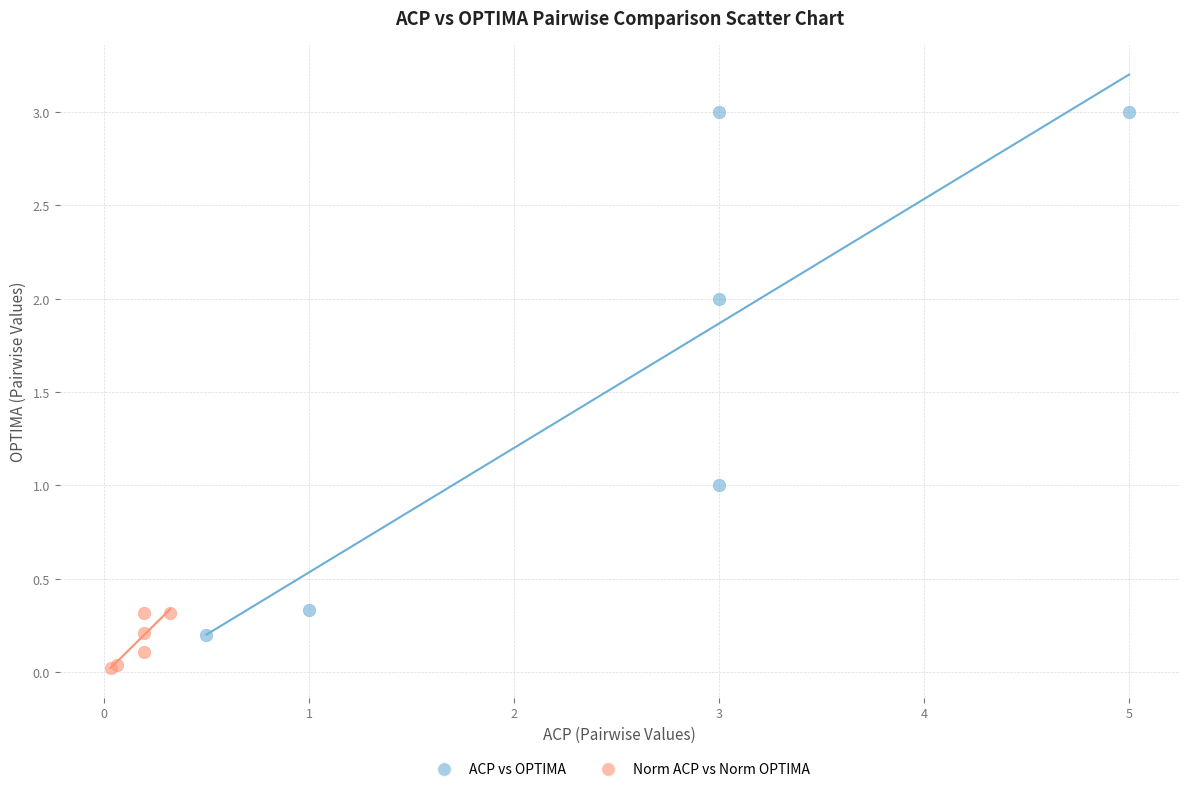

What are all the series names shown in the legend?

ACP vs OPTIMA, Norm ACP vs Norm OPTIMA